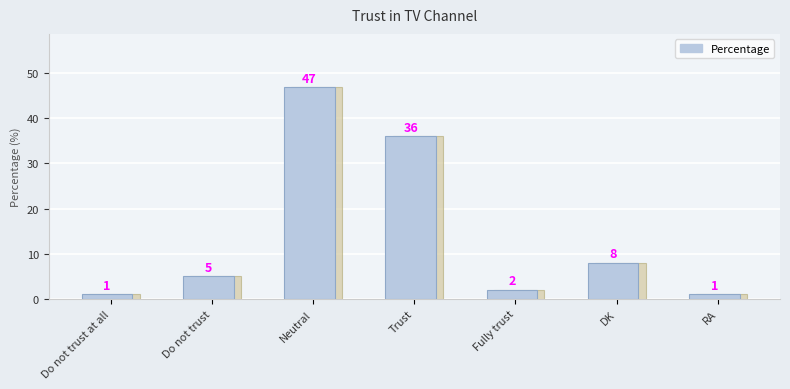

Where does the data first go above 5?

Neutral